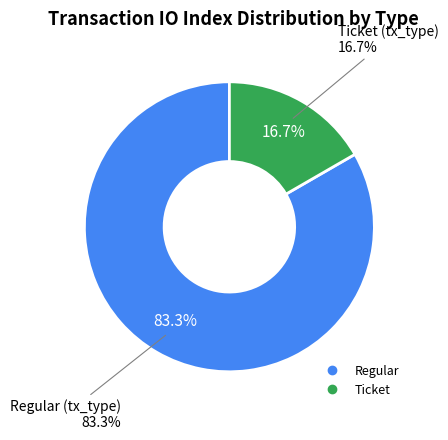

How many segments does this pie chart have?

2